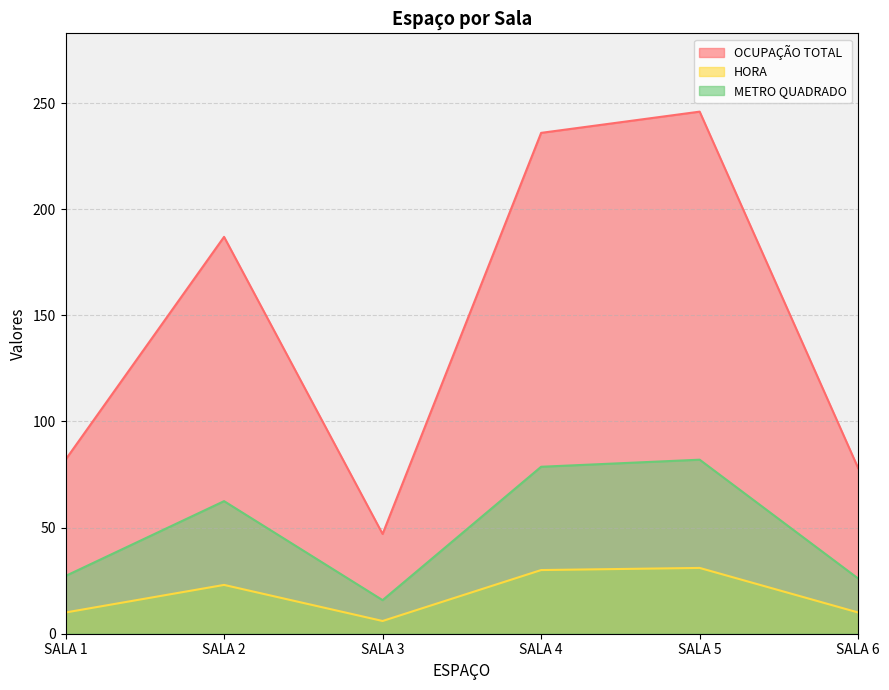

Which series has the widest spread of values?

OCUPAÇÃO TOTAL